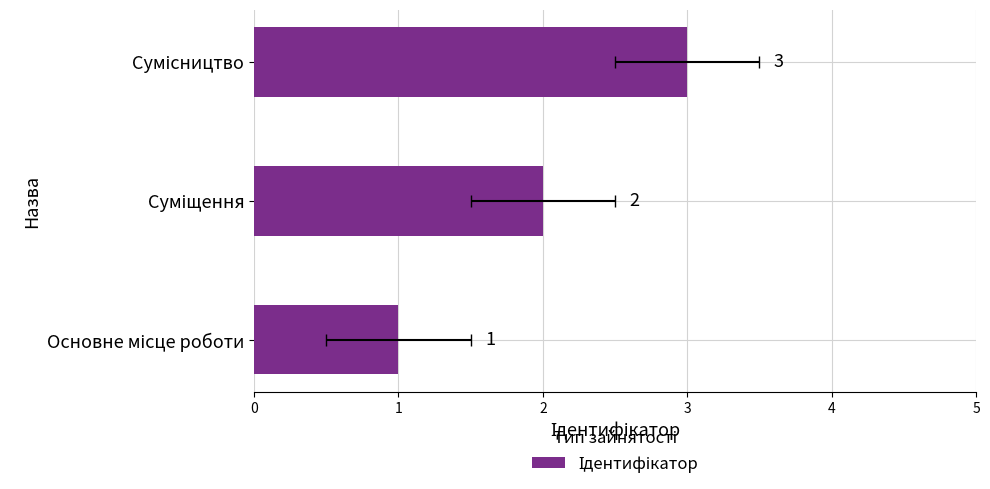

Count the values in the range 1 to 3.

3